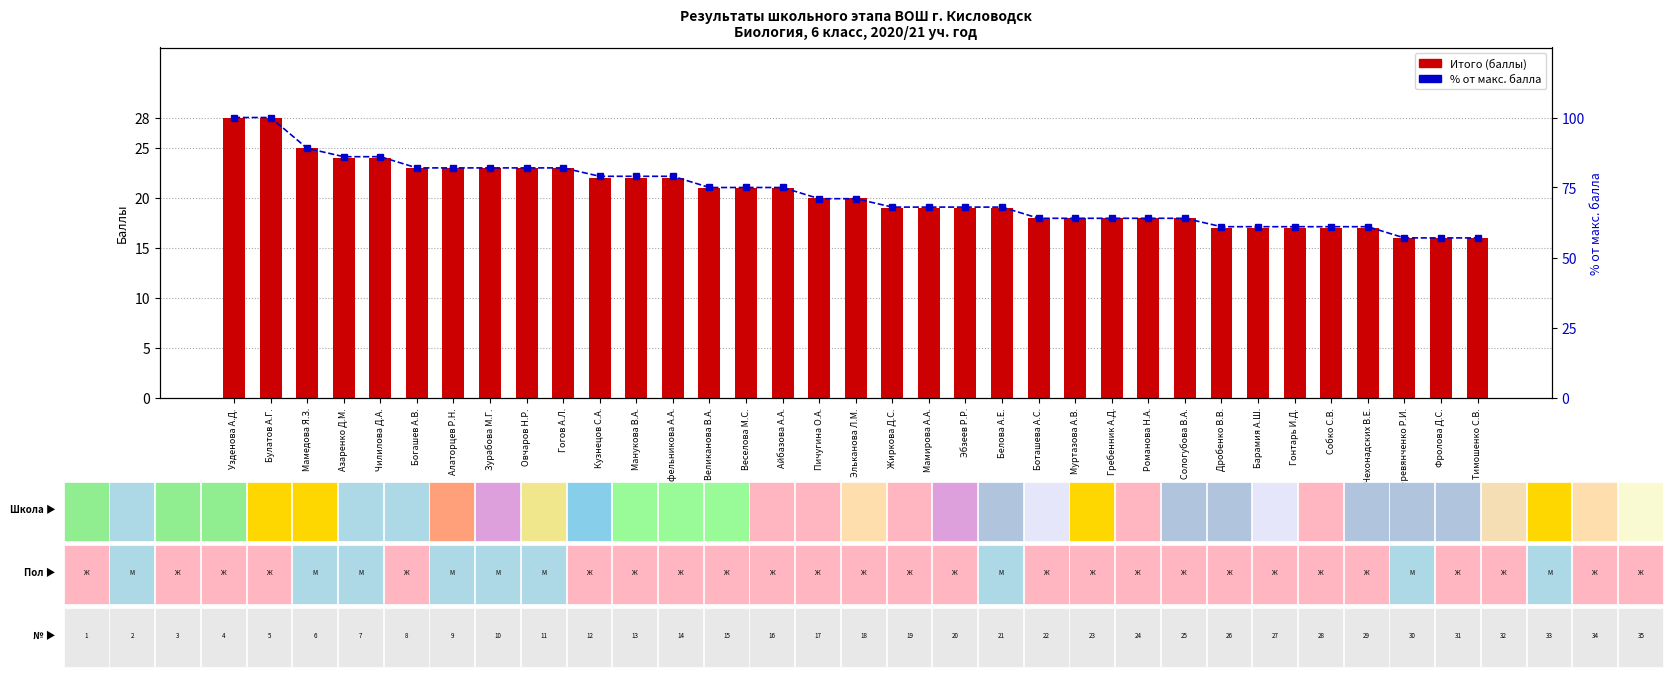

What is the total value across all series at Тимошенко С.В.?

73